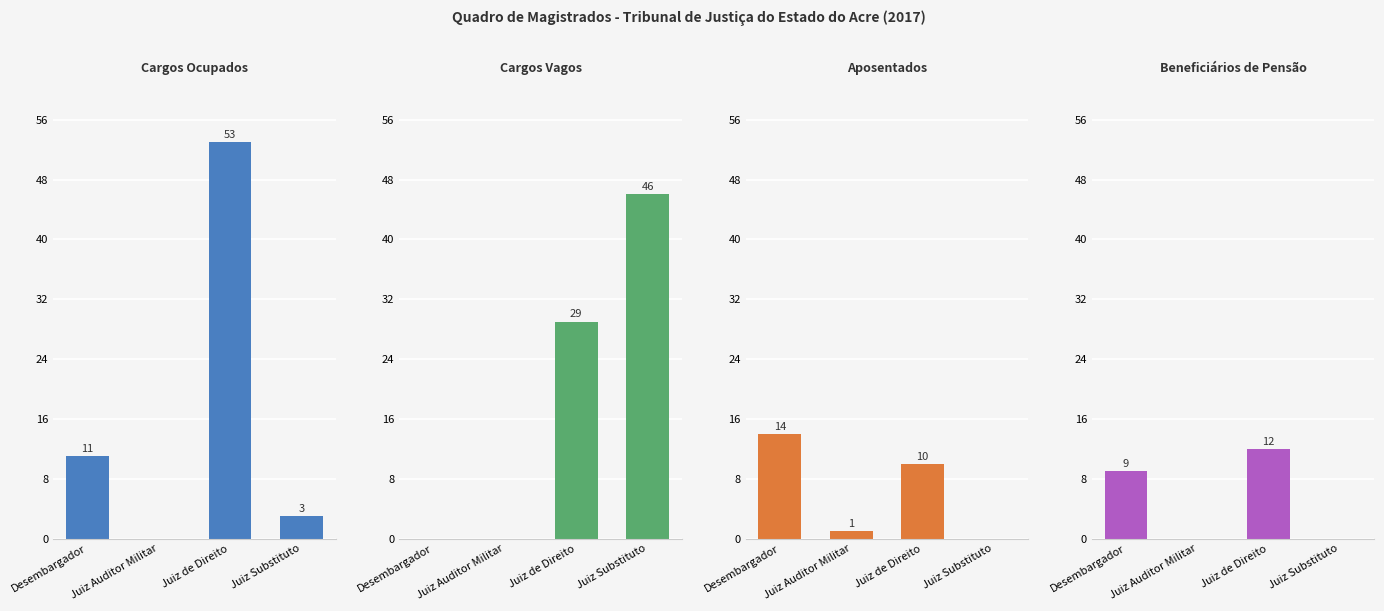

What are all the series names shown in the legend?

Cargos Ocupados, Cargos Vagos, Aposentados, Beneficiários de Pensão